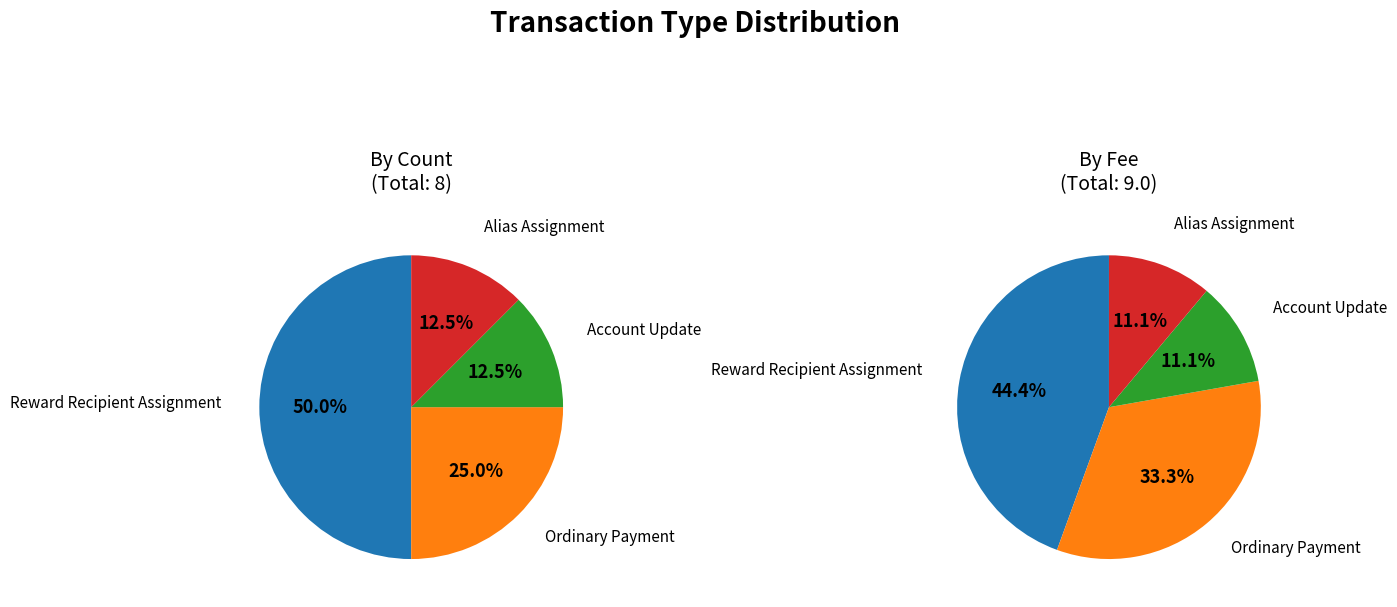

To the nearest percent, what is the difference between the largest and smallest slice percentages?

38%